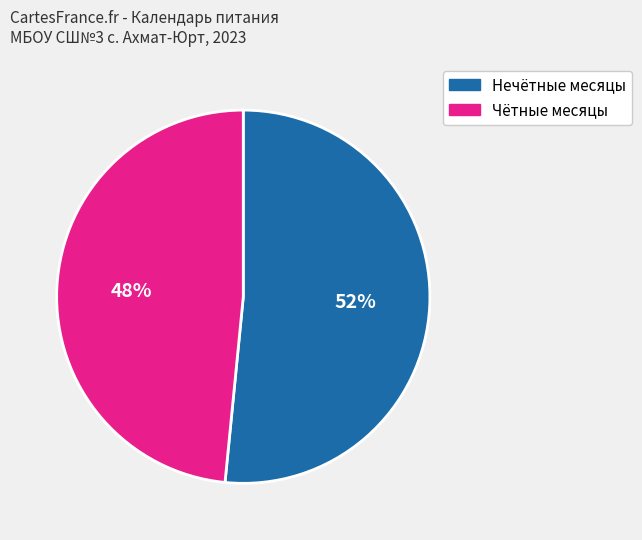

Is there any slice that represents more than half of the pie?

Yes